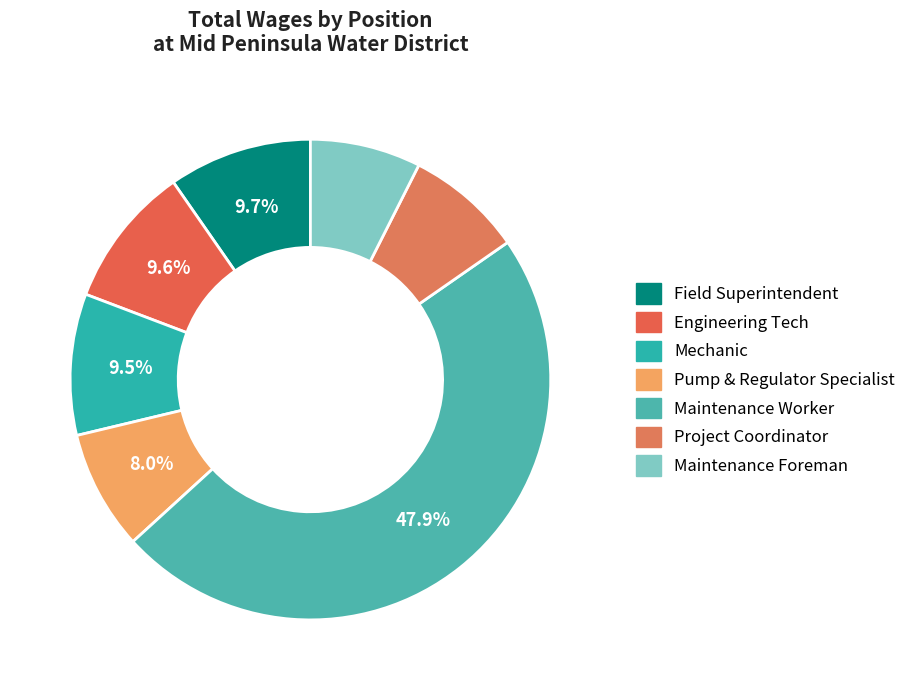

What percentage is the Engineering Tech slice, to the nearest percent?

10%